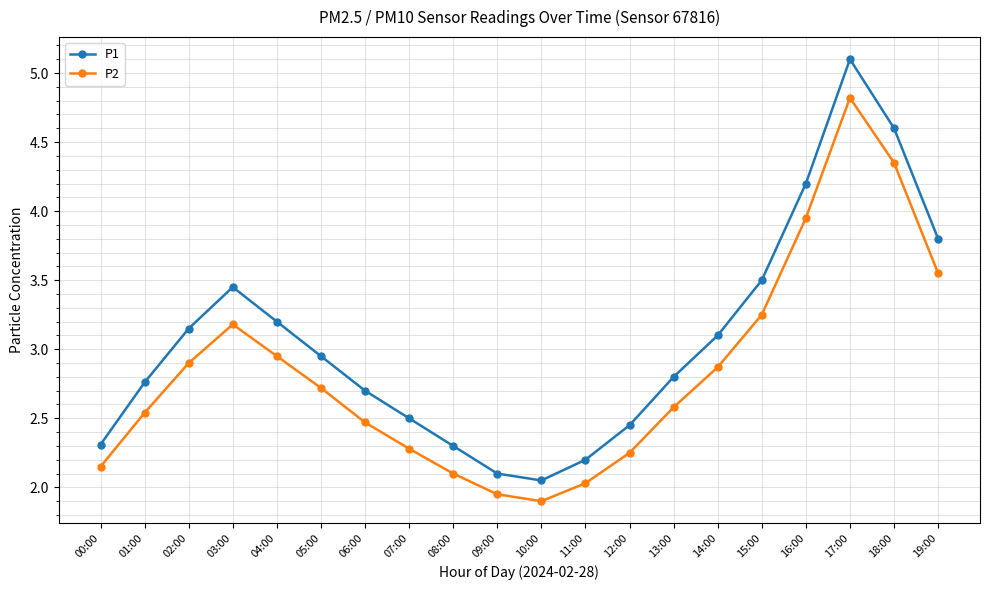

List the series in order of their peak value, lowest first.

P2, P1